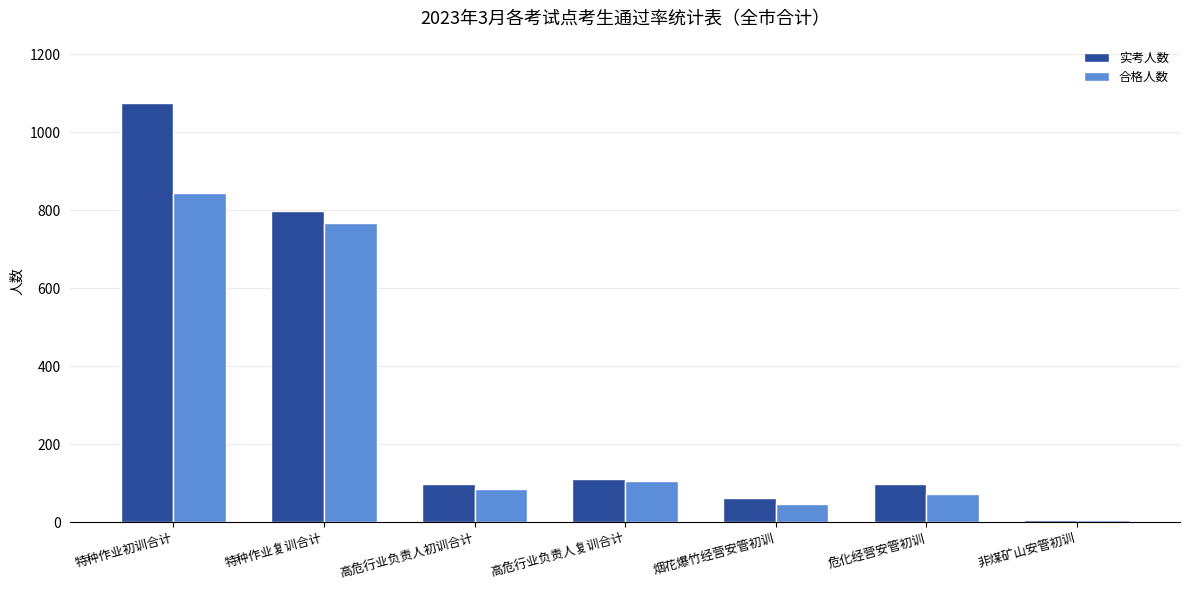

Where is 合格人数 nearest to the value 424?

高危行业负责人复训合计